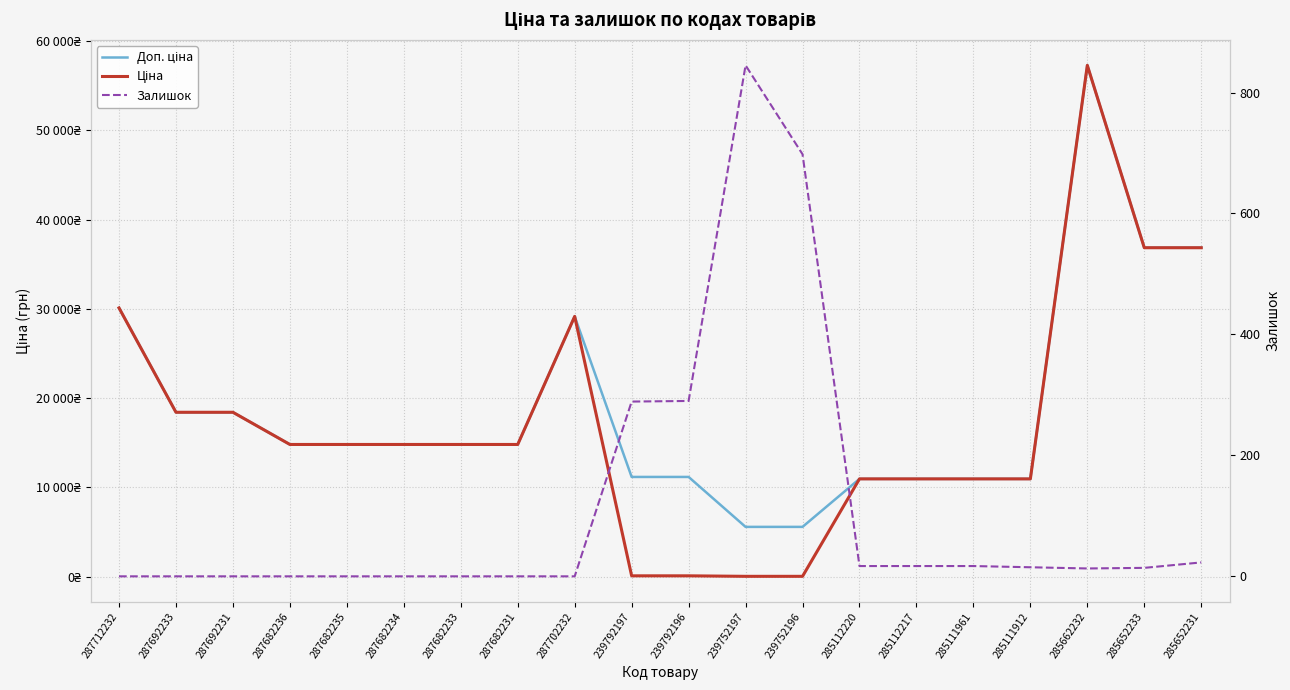

Rank the categories by Доп. ціна value from highest to lowest.

285662232, 285652233, 285652231, 287712232, 287702232, 287692233, 287692231, 287682236, 287682235, 287682234, 287682233, 287682231, 239792197, 239792196, 285112220, 285112217, 285111961, 285111912, 239752197, 239752196